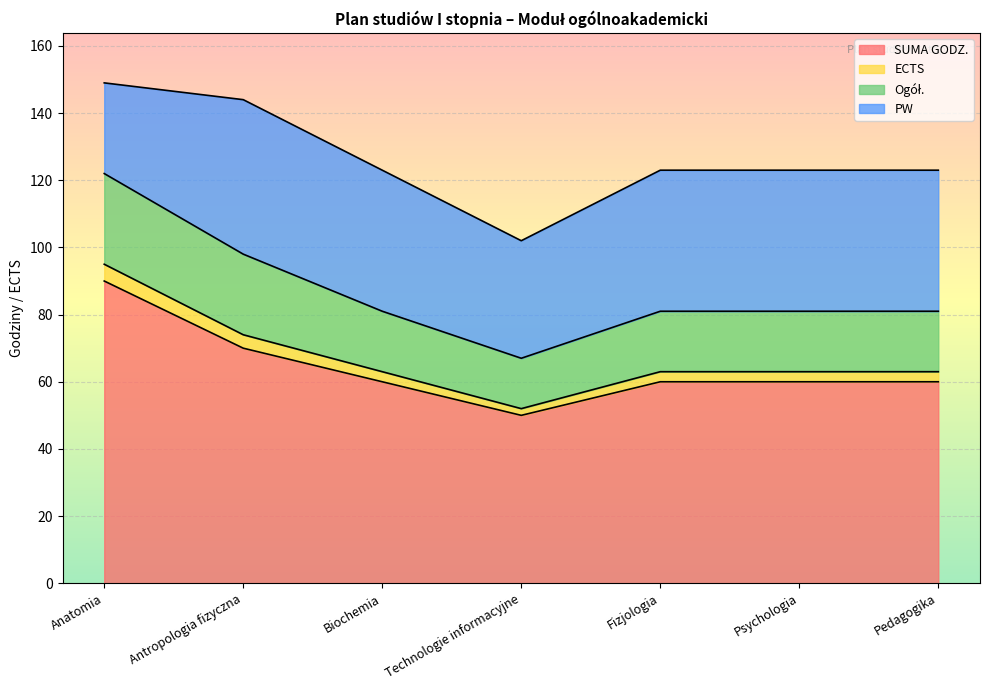

The value of SUMA GODZ. at Technologie informacyjne is 82. True or false?

False